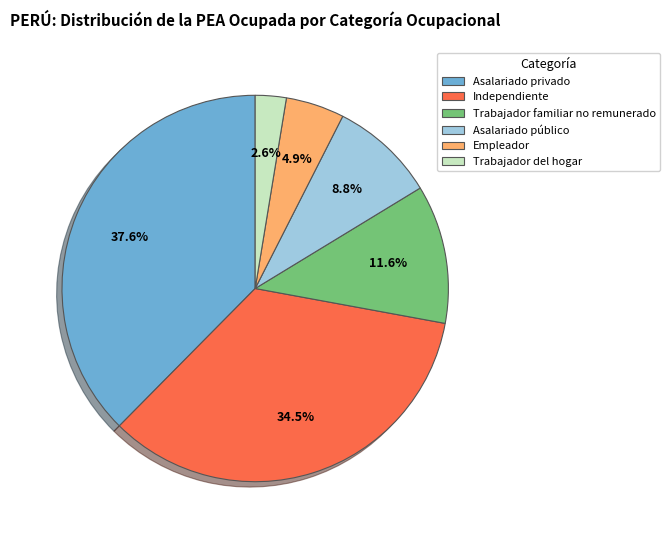

How much of the chart is everything except Asalariado privado?

62.4%